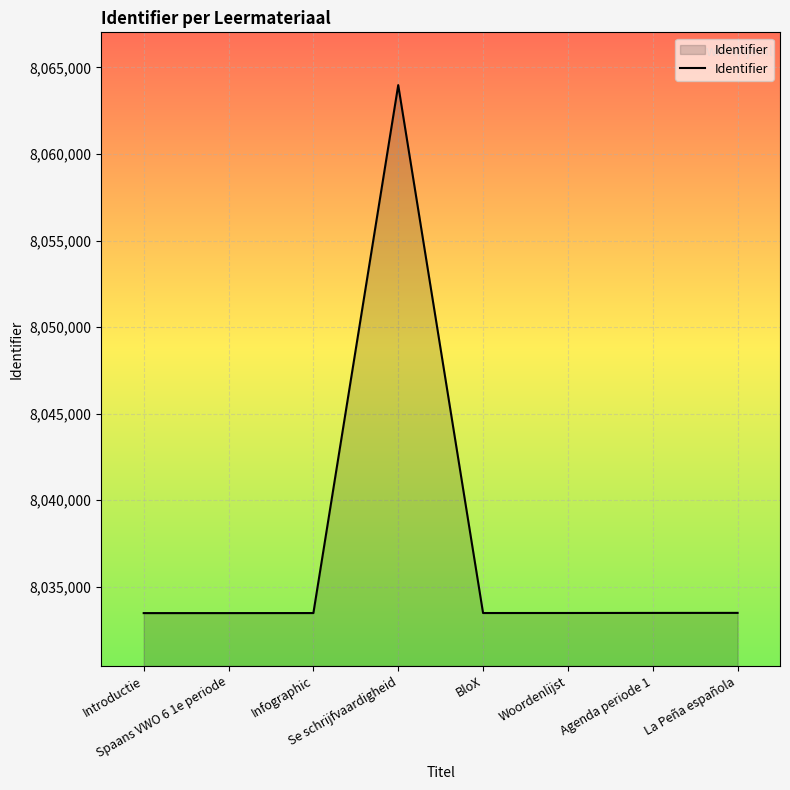

Does the chart display data point markers on the line(s)?

No